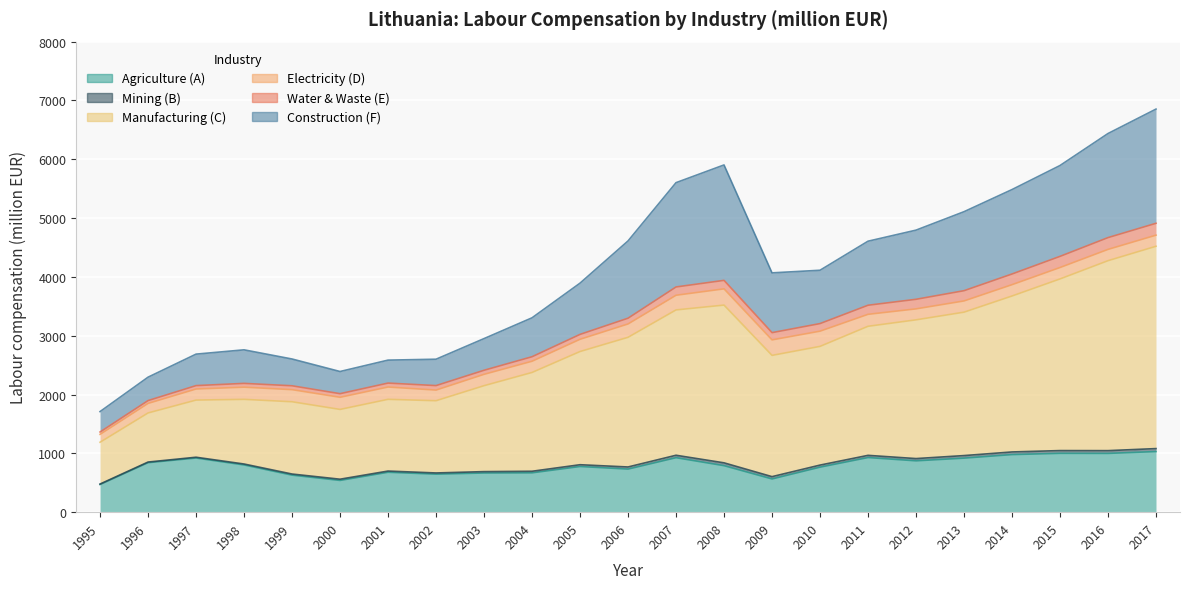

What is the difference between the second highest and minimum values in the Water & Waste (E) series?

160.6